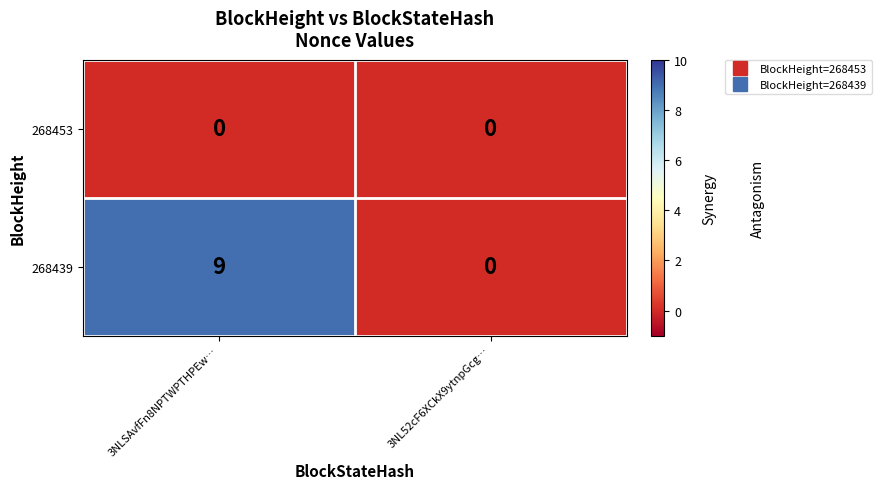

Reading right to left, transcribe all the data shown in this chart.

268453: 3NL52cF6XCkX9ytnpGcg…=0	3NLSAvfFn8NPTWPTHPEw…=0
268439: 3NL52cF6XCkX9ytnpGcg…=0	3NLSAvfFn8NPTWPTHPEw…=9